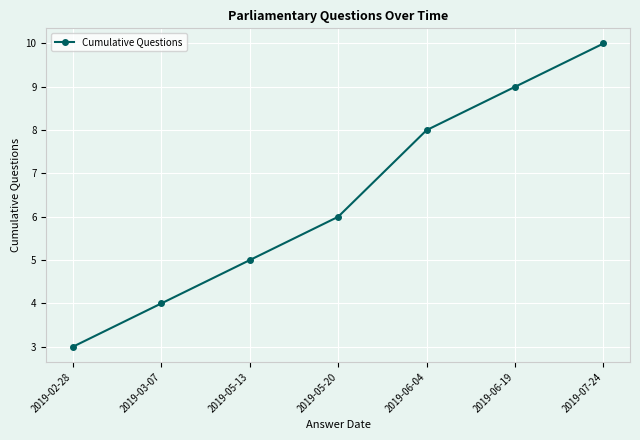

What is the value of the 1st point from the left?

3